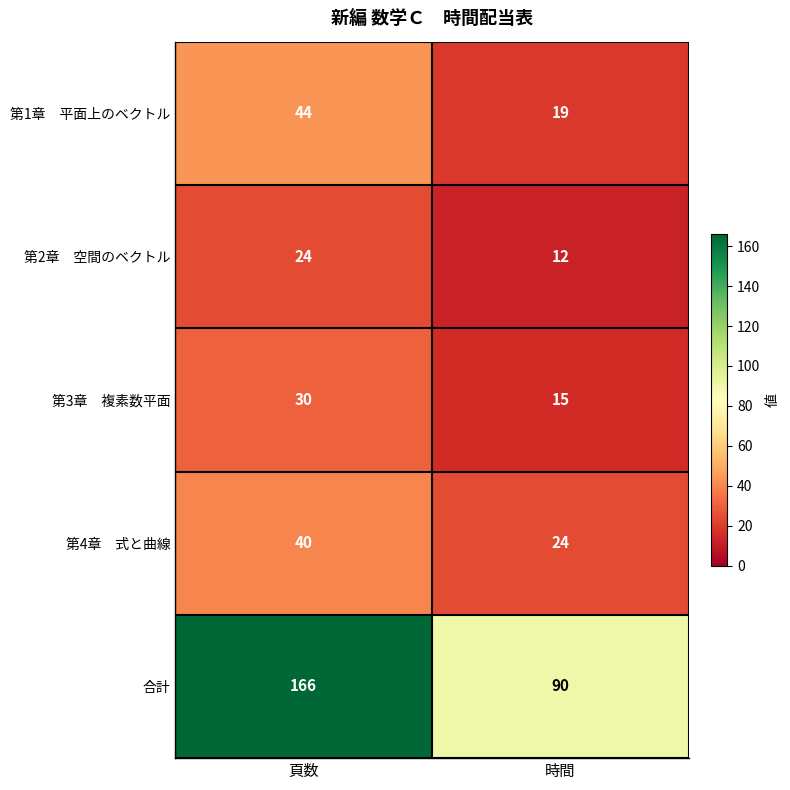

What is the maximum value shown in the chart?

166